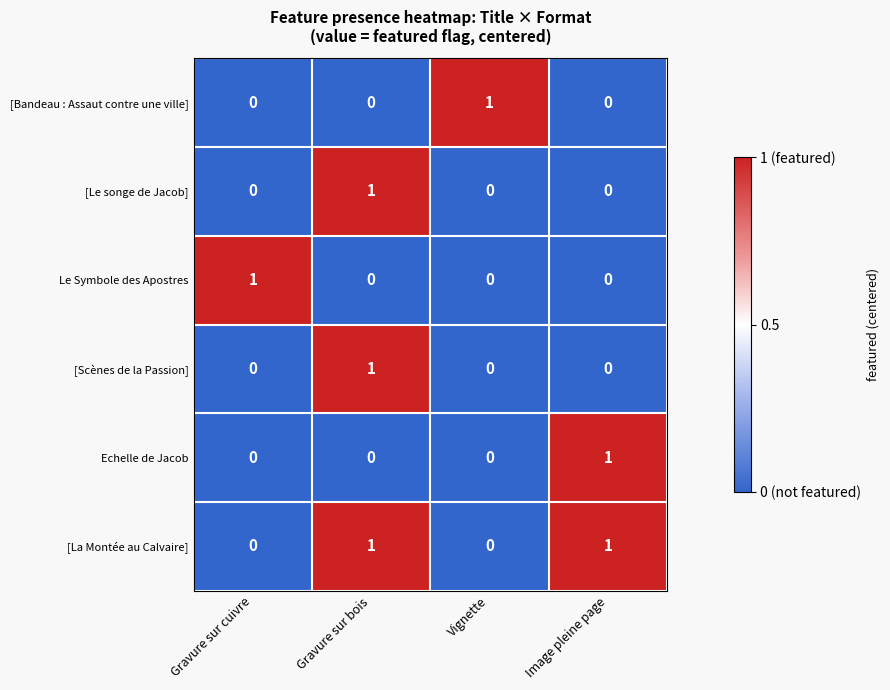

How many [Bandeau : Assaut contre une ville] values are between 0 and 1?

4